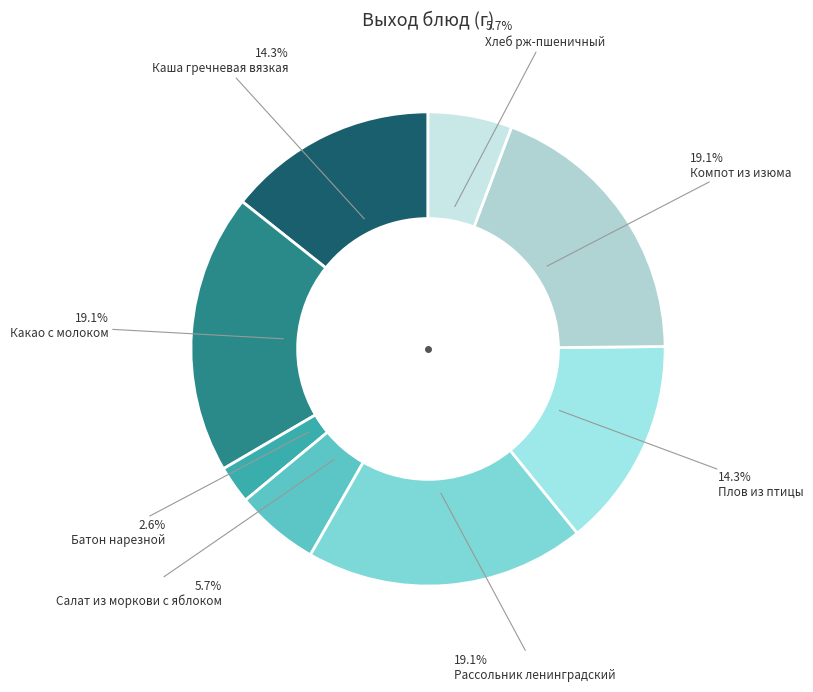

How many slices are in this pie chart?

8